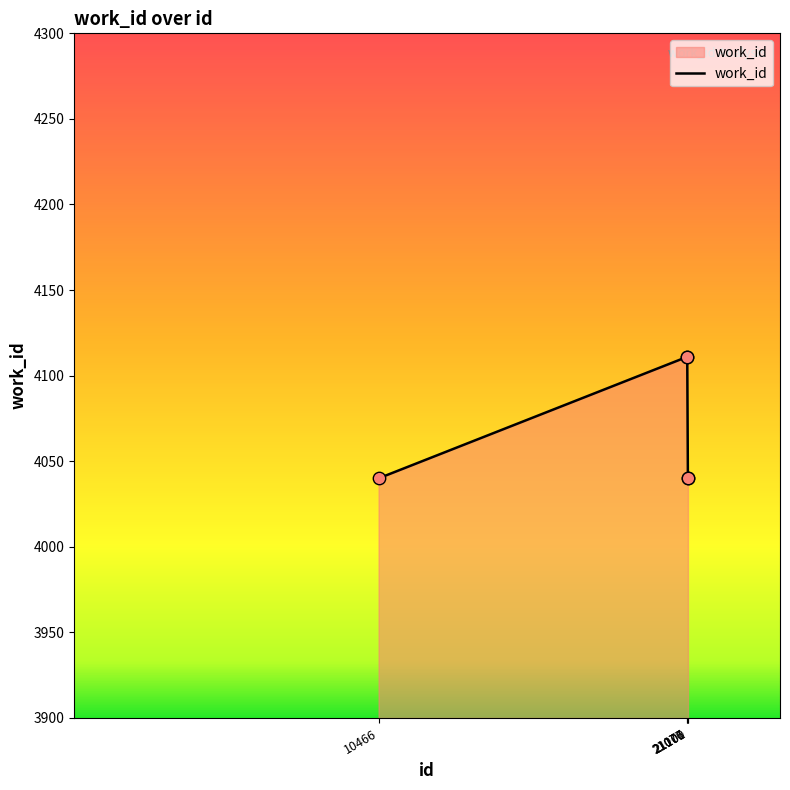

What is the difference between the second highest and second lowest values?

71